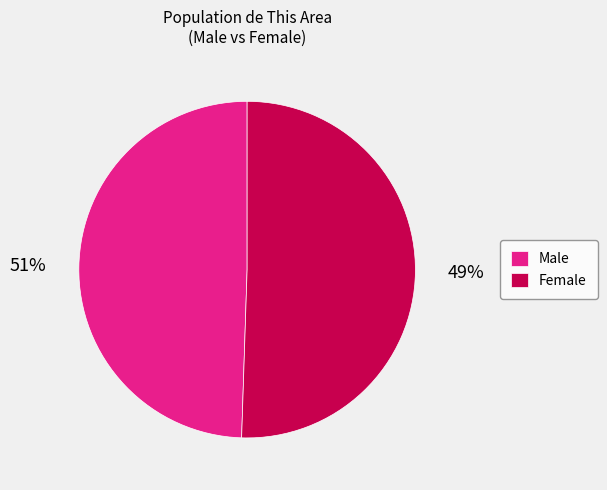

Count the number of slices in the pie.

2